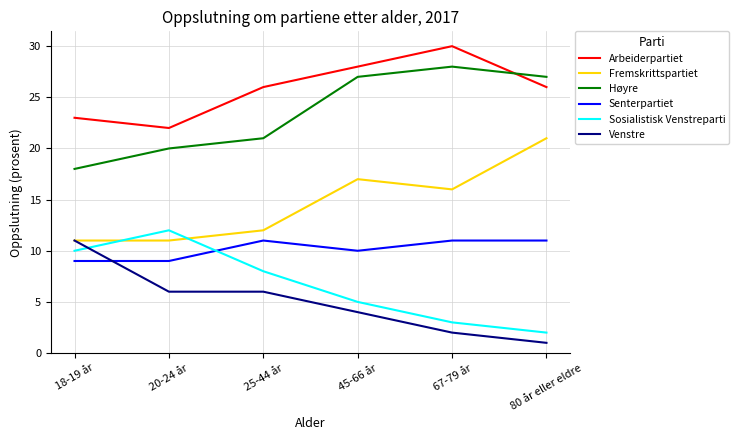

What is the average value of the Høyre series?

24